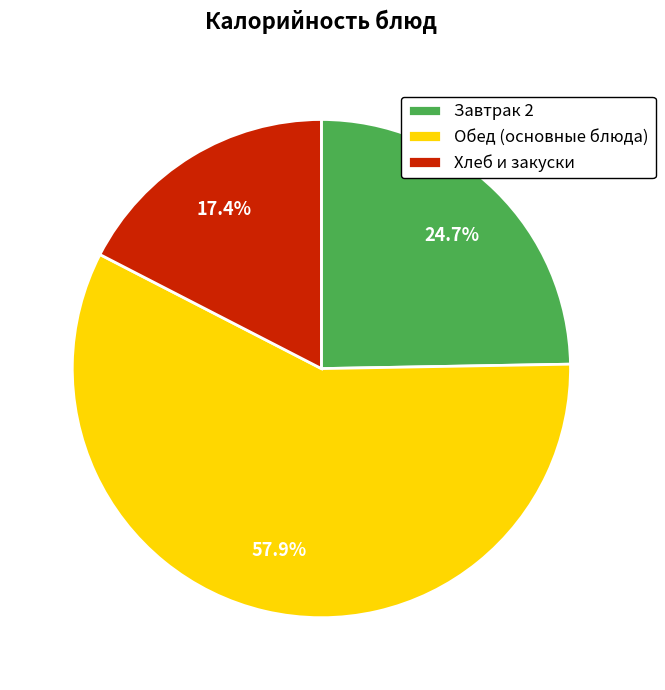

Approximately how many times larger is the value at Обед (основные блюда) compared to Хлеб и закуски?

3.3